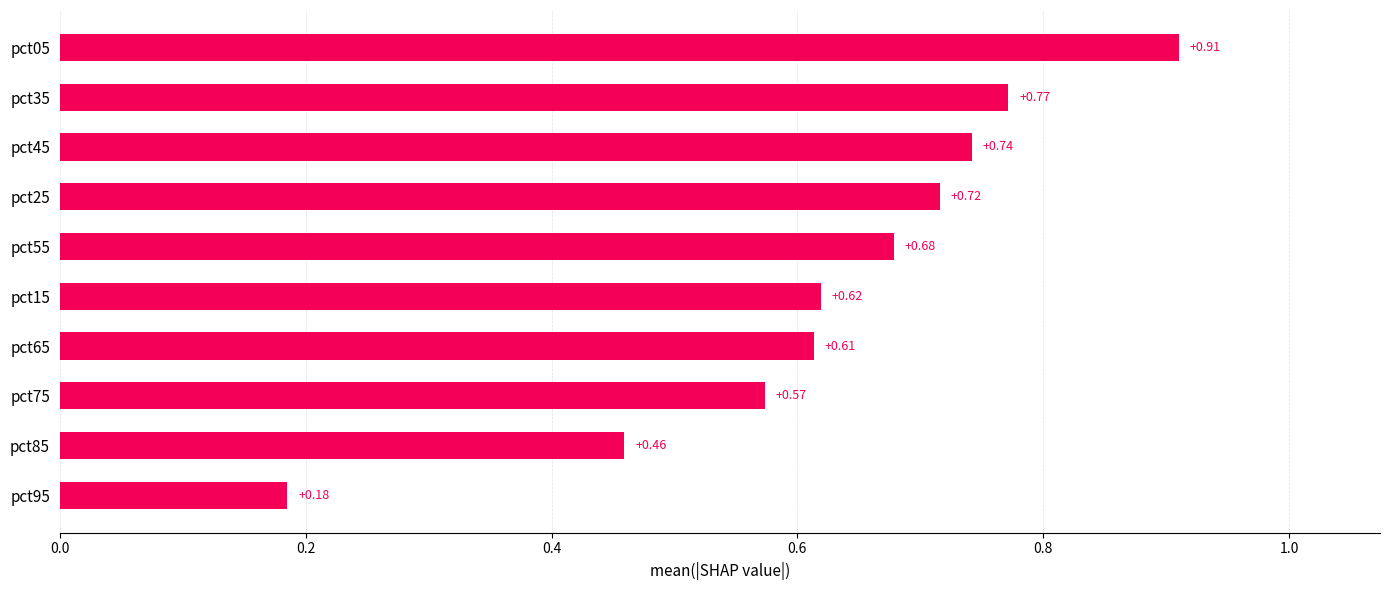

Between pct45 and pct25, which is larger?

pct45